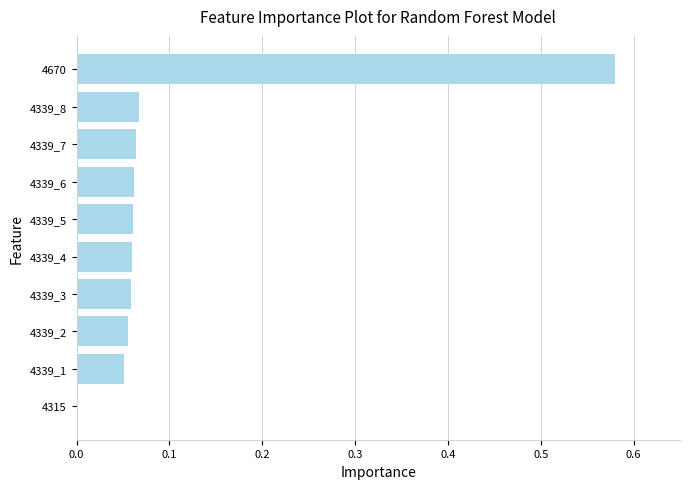

The chart shows a value of 0.0 at 4339_2. True or false?

False